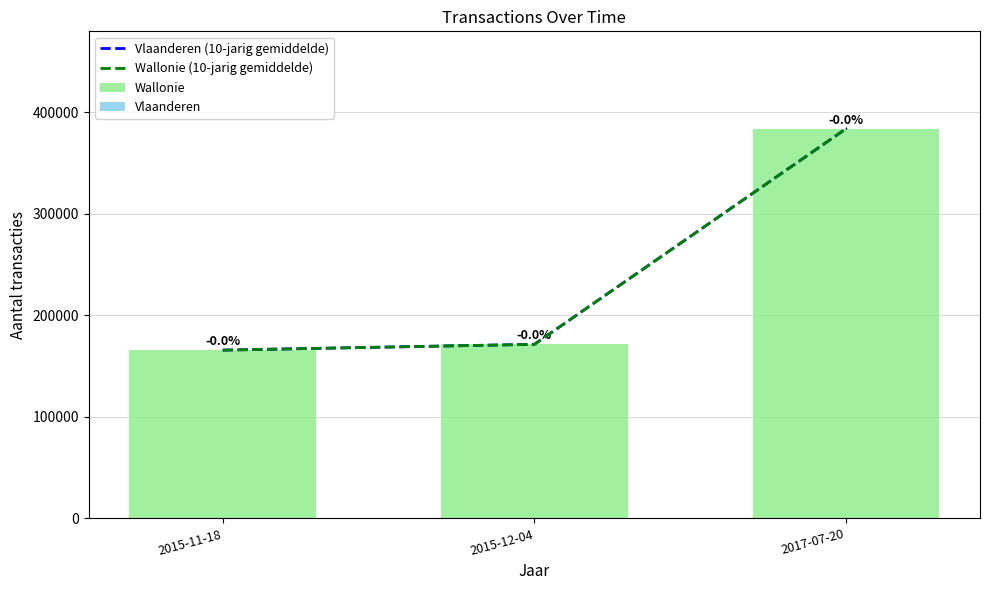

What is the value of the Wallonie bar at the 1st from the left?

165824